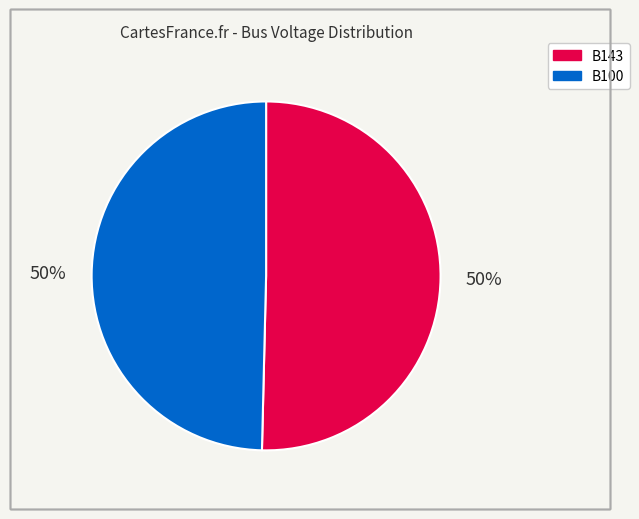

To the nearest percent, what is the average slice percentage?

50%